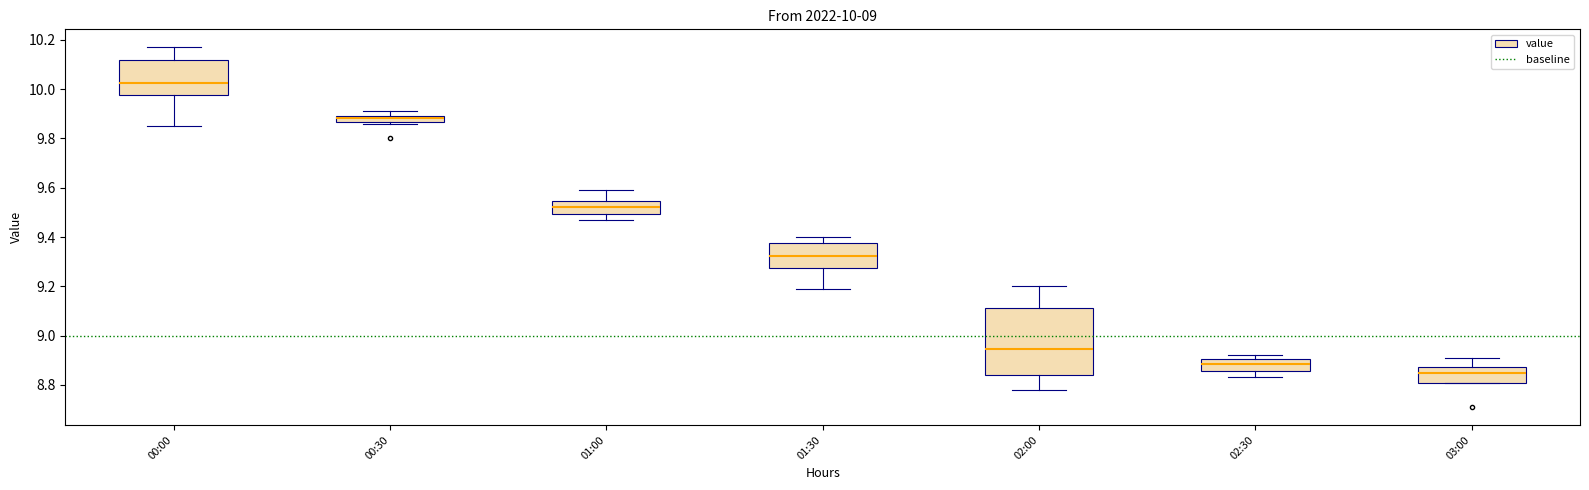

Comparing the boxes themselves (not the whiskers), which one is the tallest?

02:00